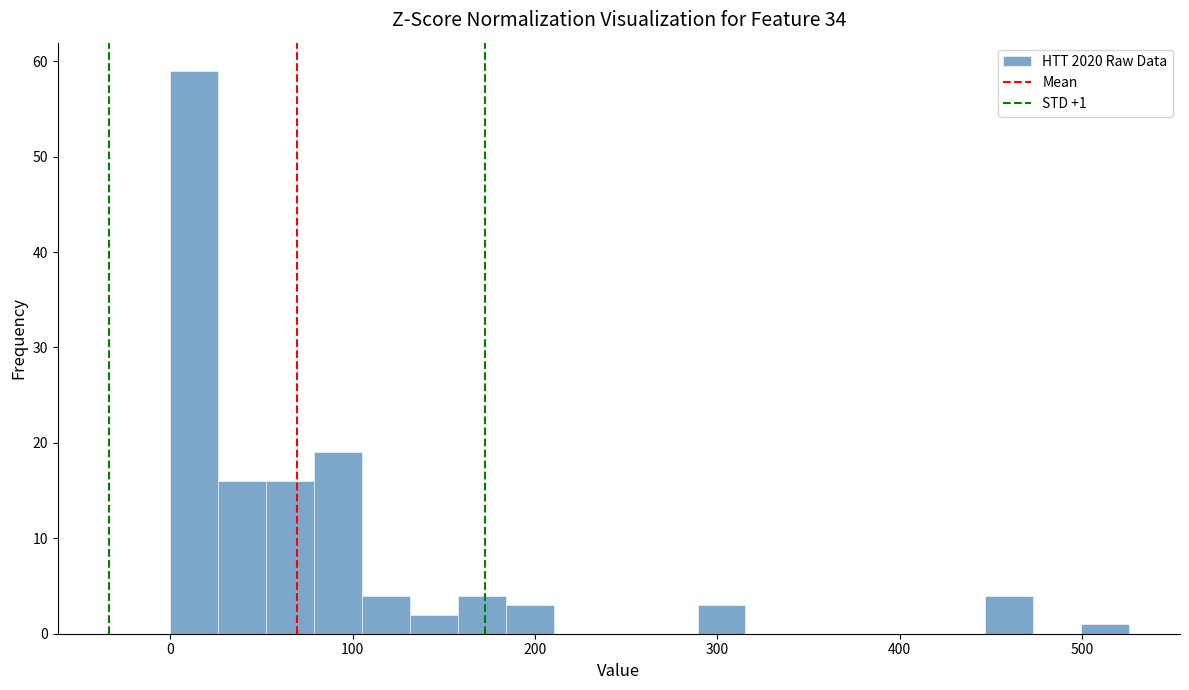

Read against the x-axis, roughly where is the centre of the tallest bar?

10